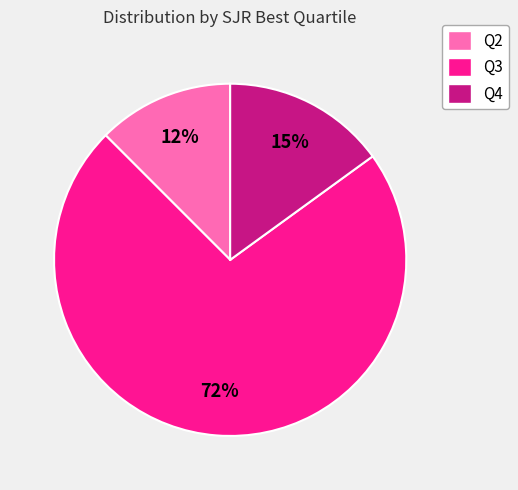

Is it true that Q4 is 15% of the pie?

True